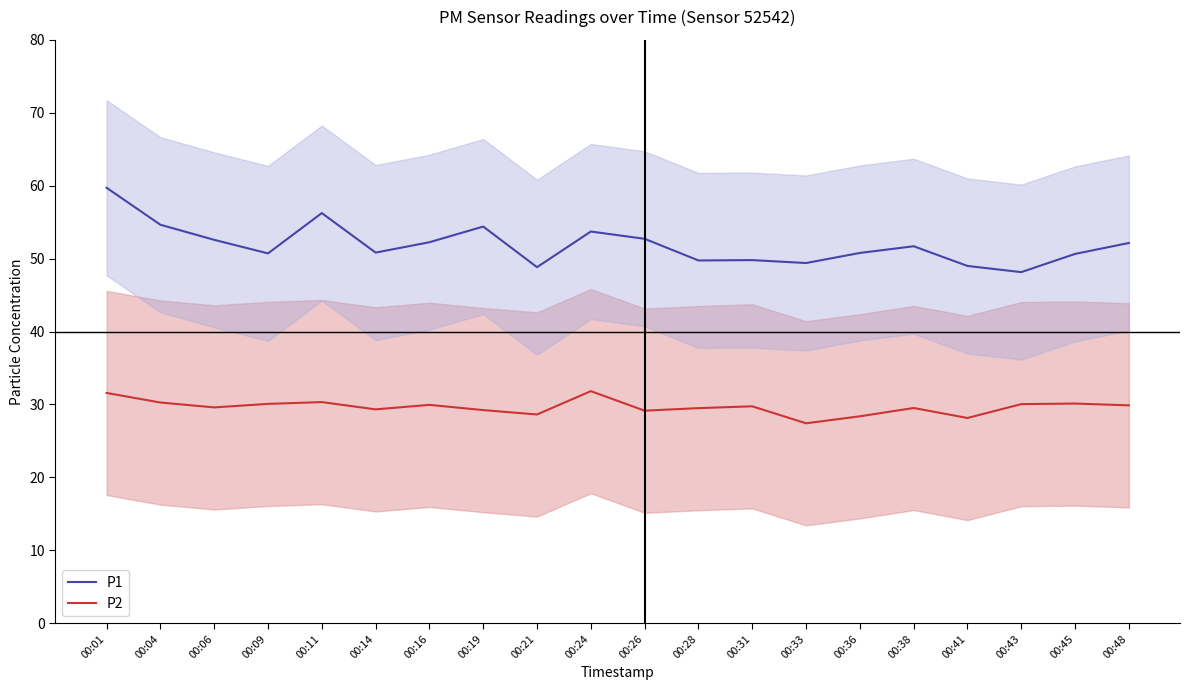

What is the value of the P1 point at the 12th from the left?

49.8